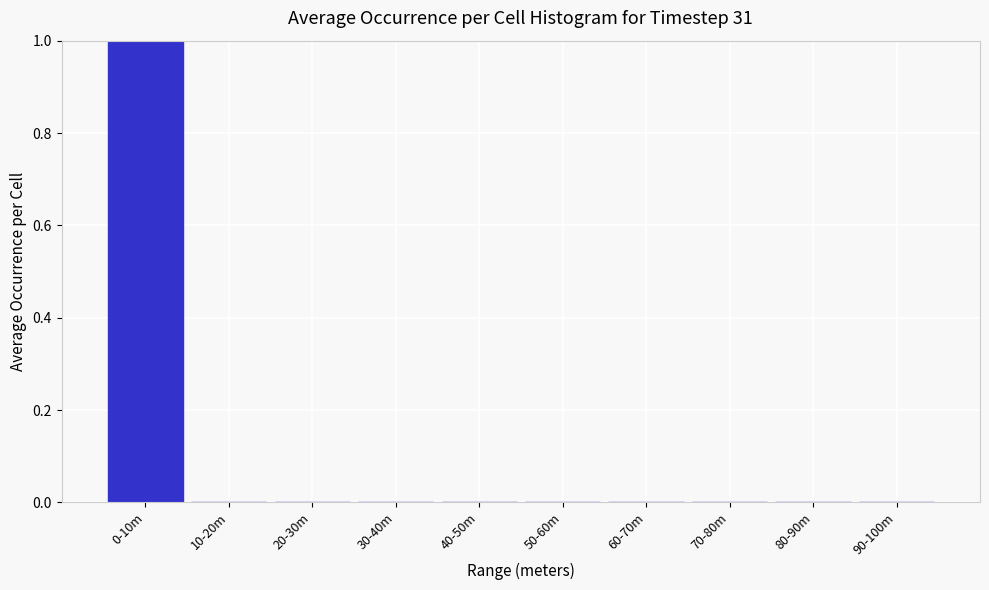

Reading left to right, transcribe all the data shown in this chart.

0-10m=1	10-20m=0	20-30m=0	30-40m=0	40-50m=0	50-60m=0	60-70m=0	70-80m=0	80-90m=0	90-100m=0